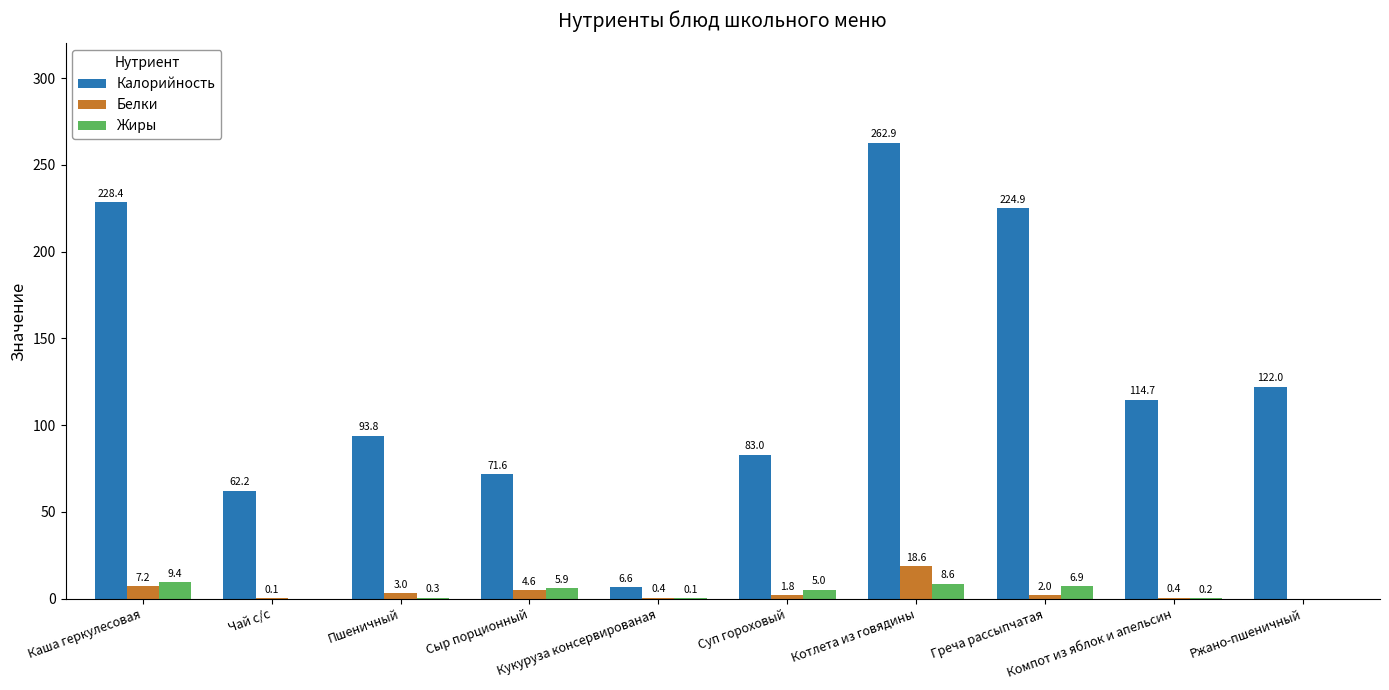

What is the total value across all series at Компот из яблок и апельсин?

115.3